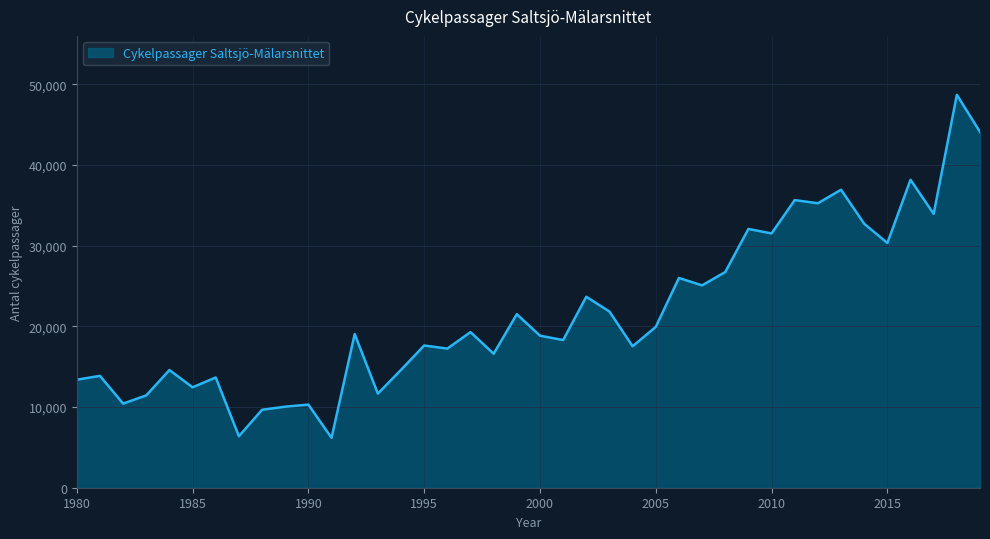

What is the difference between the maximum and minimum values?

42500